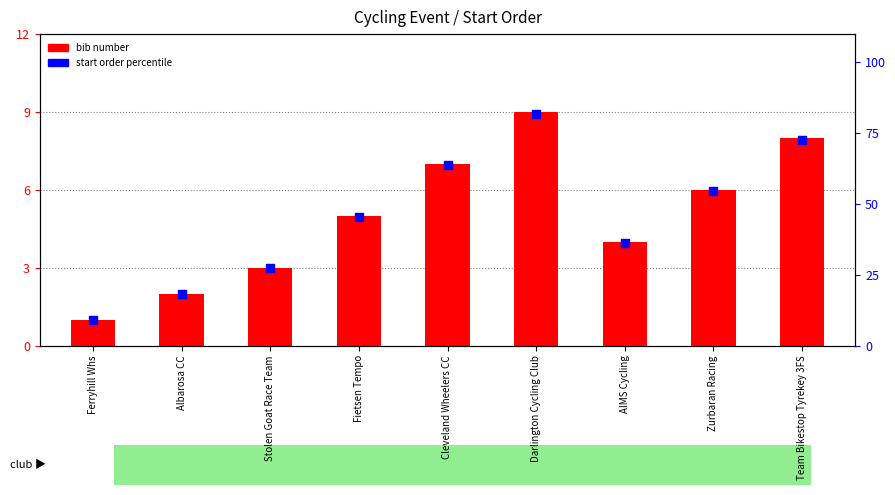

Which series reaches the maximum Y coordinate?

start order percentile